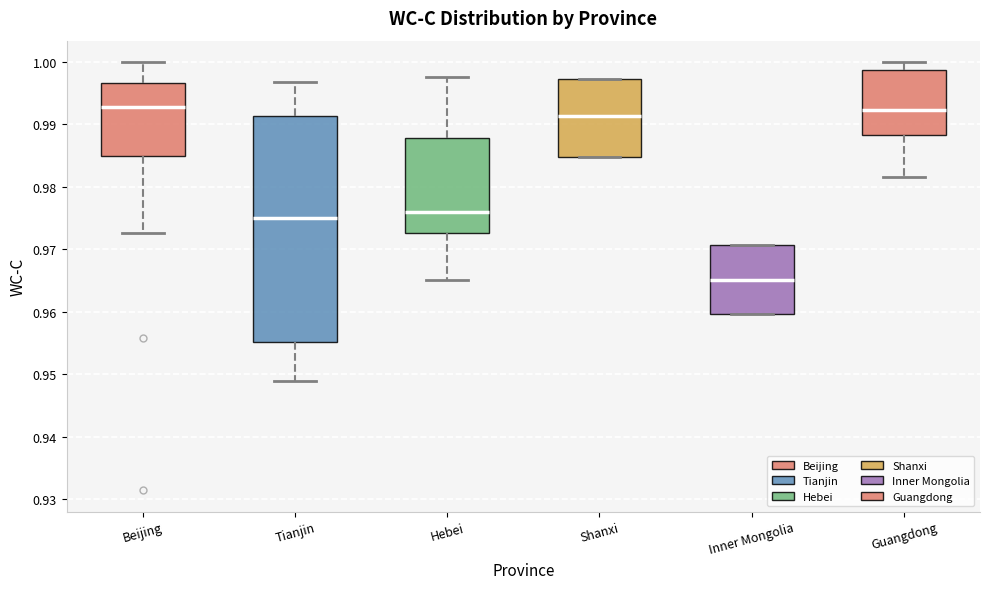

Which box has the lowest median line?

Inner Mongolia